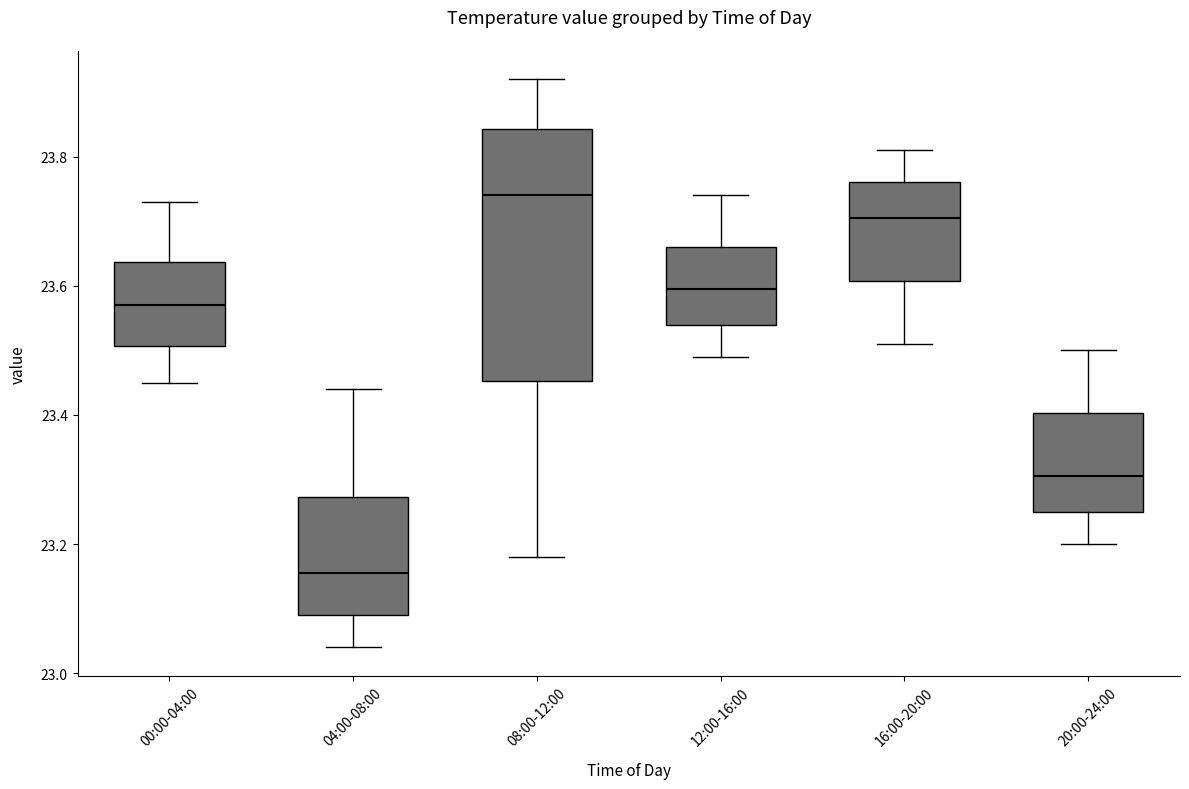

Comparing the boxes themselves (not the whiskers), which one is the tallest?

08:00-12:00